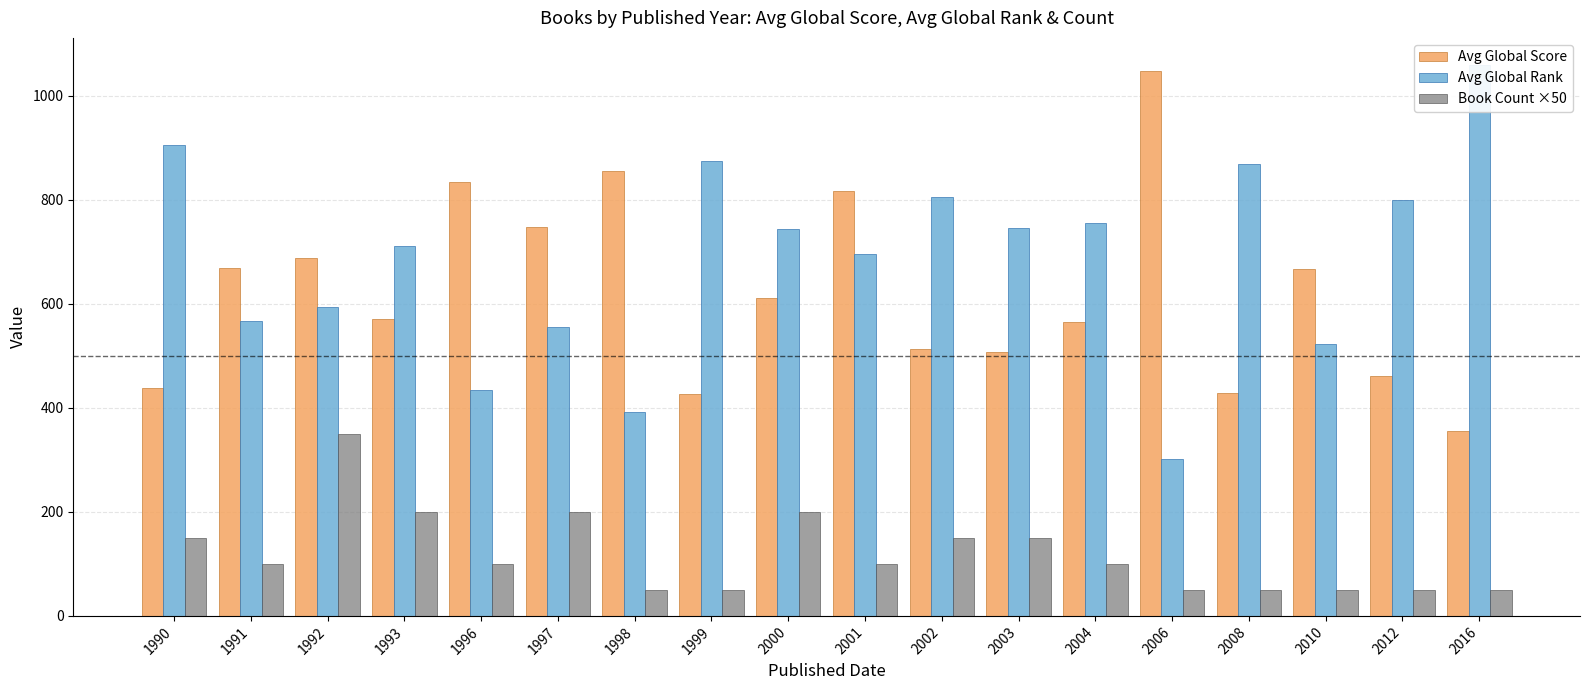

What is the approximate value of Avg Global Rank at 1999?

875.0